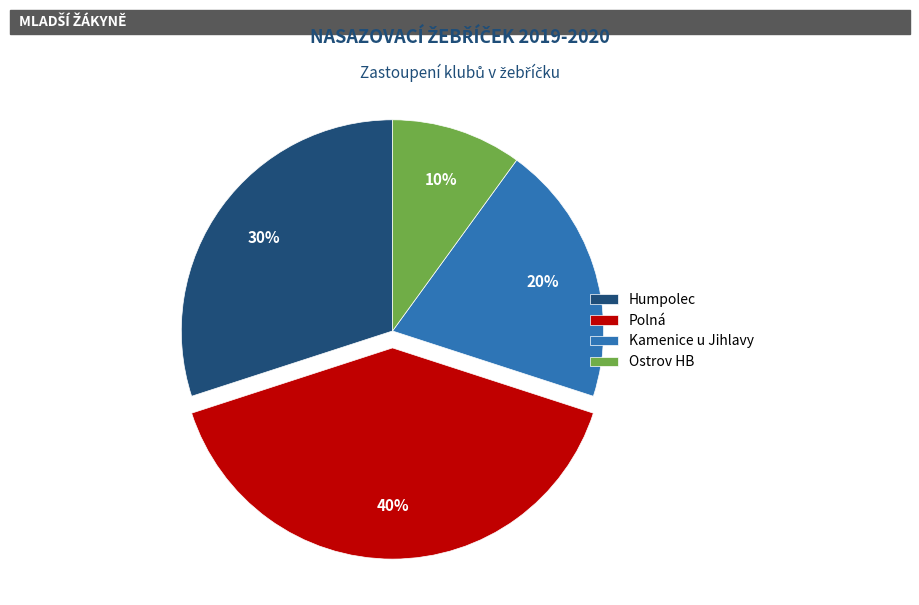

To the nearest percent, what portion does Kamenice u Jihlavy represent?

20%